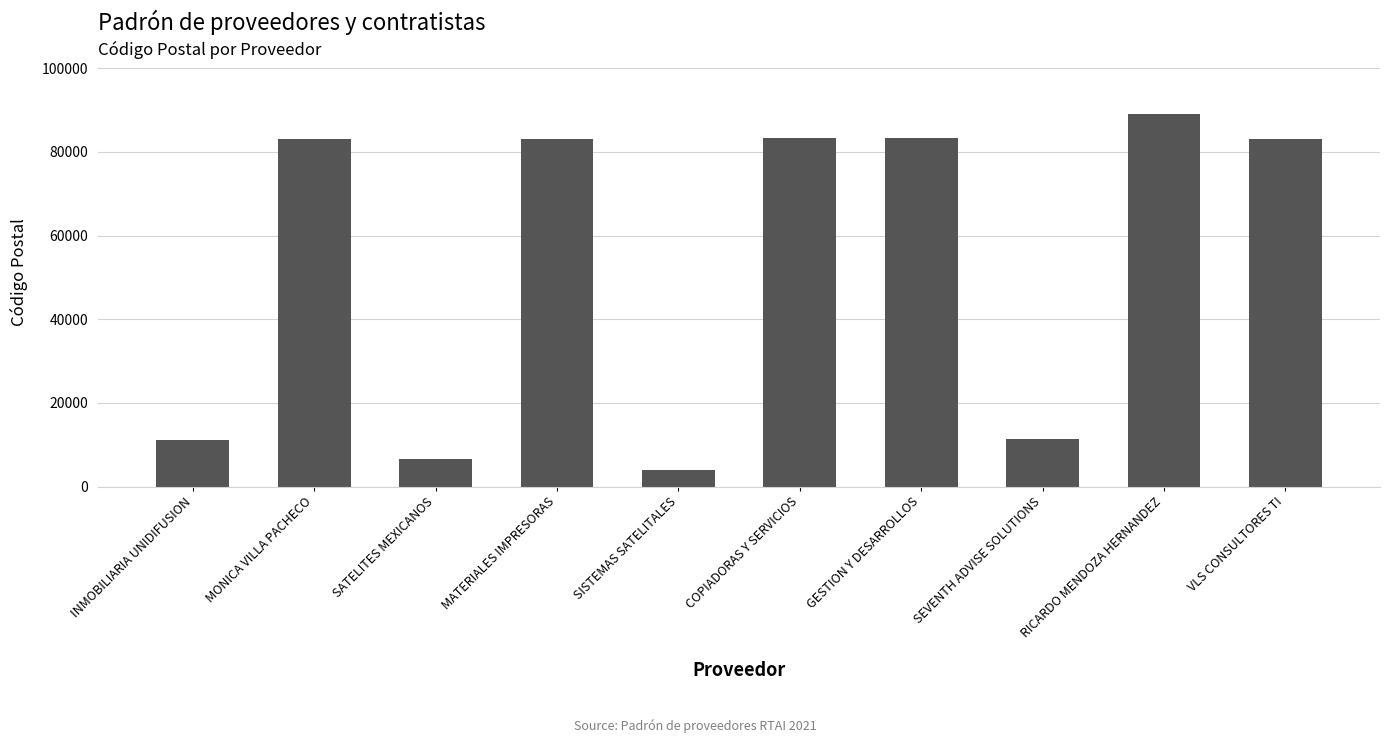

The value at SEVENTH ADVISE SOLUTIONS is 4194. True or false?

False